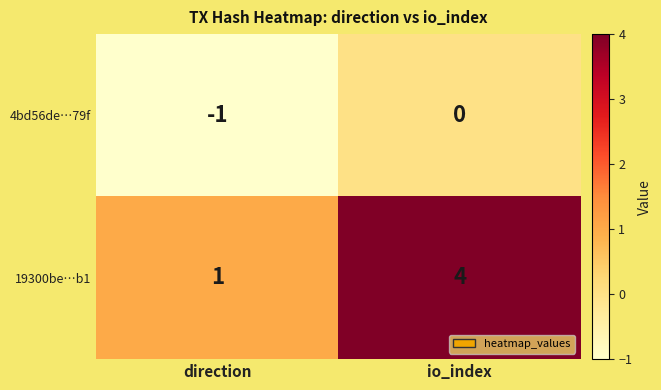

Which category has the lowest value across all series?

direction